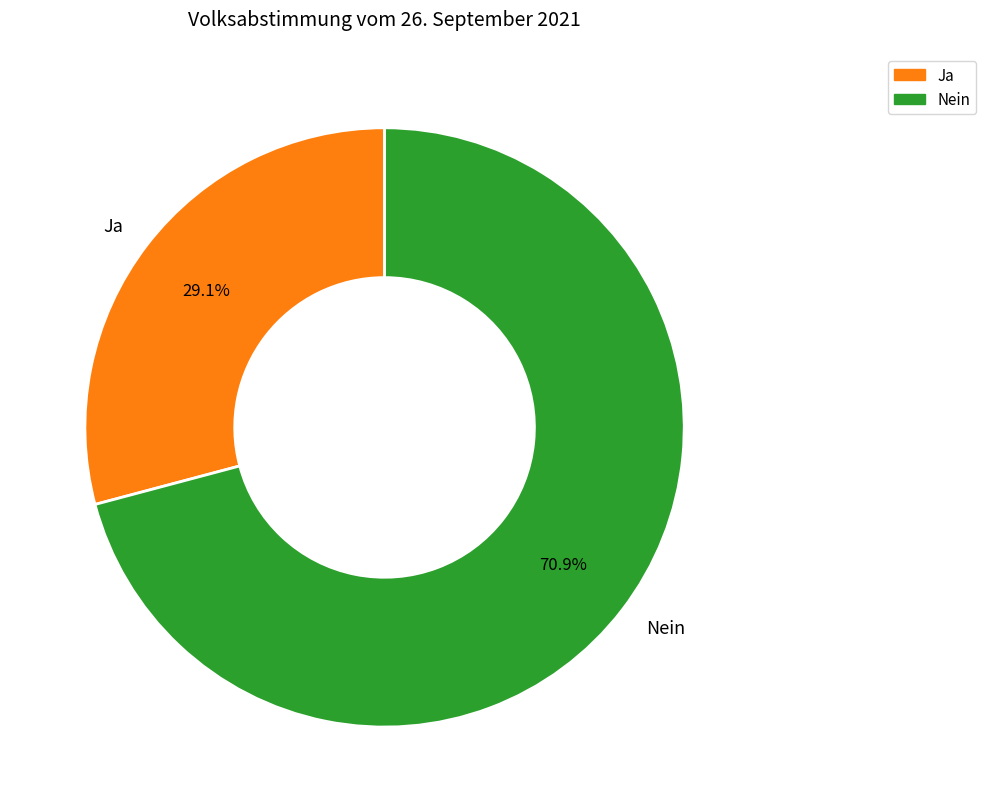

What percentage do Ja and Nein together represent?

100.0%